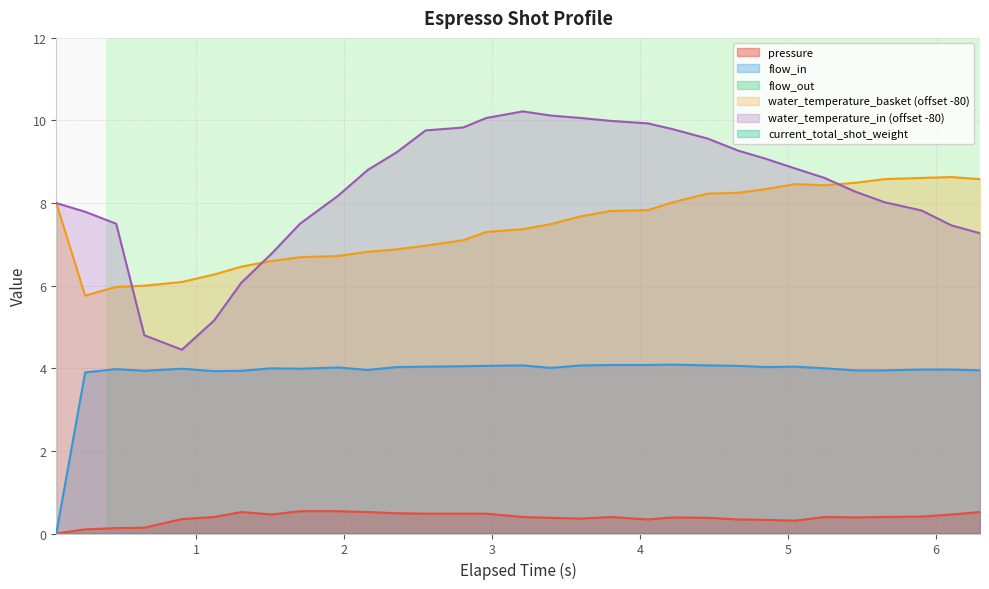

Does the chart display data point markers on the line(s)?

No